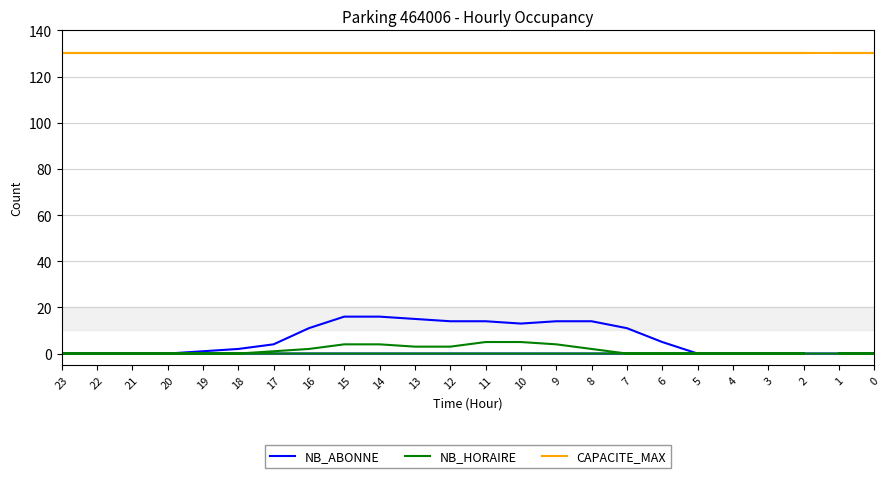

What is the difference between the highest and lowest values at 13?

127